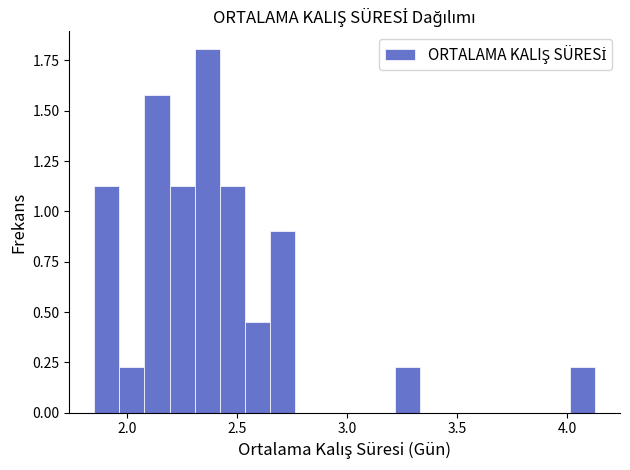

Read against the x-axis, roughly where is the centre of the tallest bar?

2.35